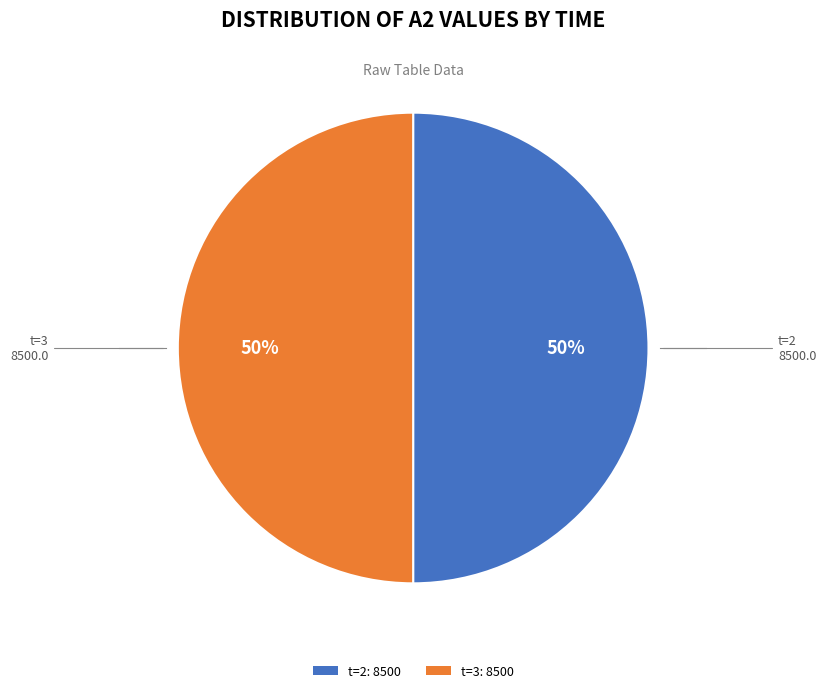

Is there any slice that represents more than half of the pie?

No